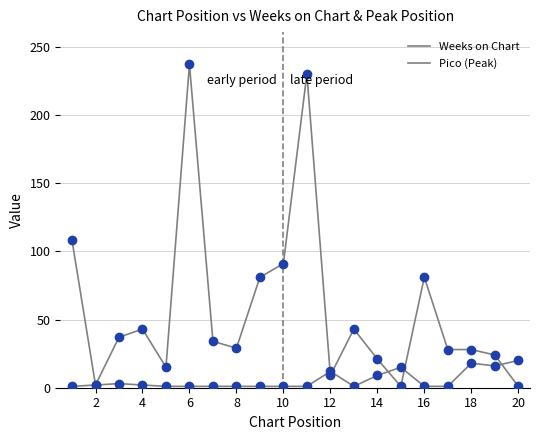

How many lines are shown in the chart?

2